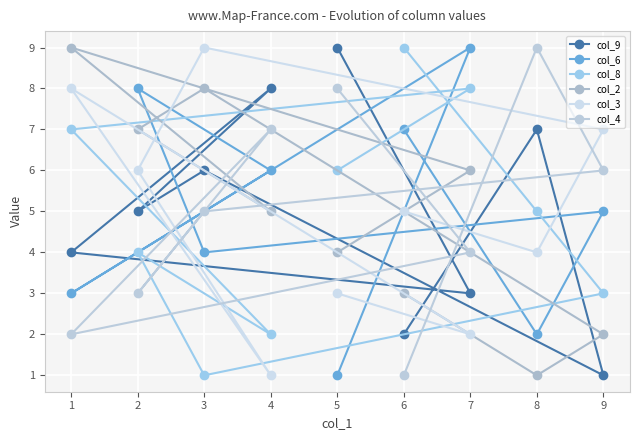

Which series has the largest total across all categories?

col_9